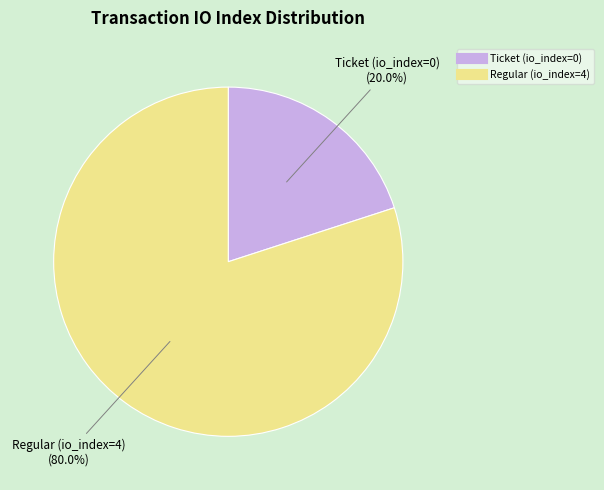

Which slice is the largest?

Regular (io_index=4)